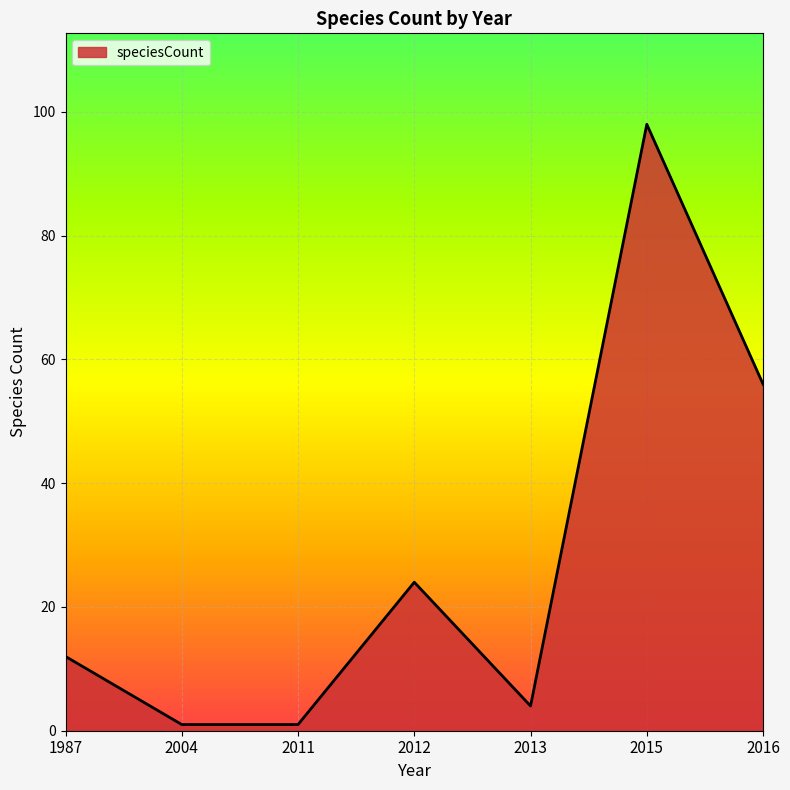

Reading right to left, extract all data points from this chart.

2016=56	2015=98	2013=4	2012=24	2011=1	2004=1	1987=12